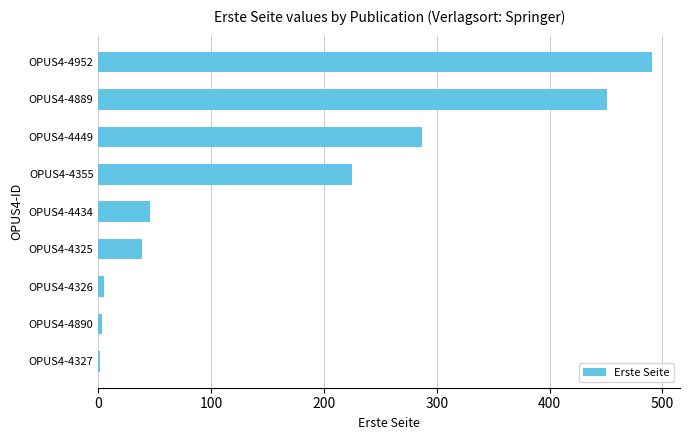

Which label corresponds to the largest value in the chart?

OPUS4-4952